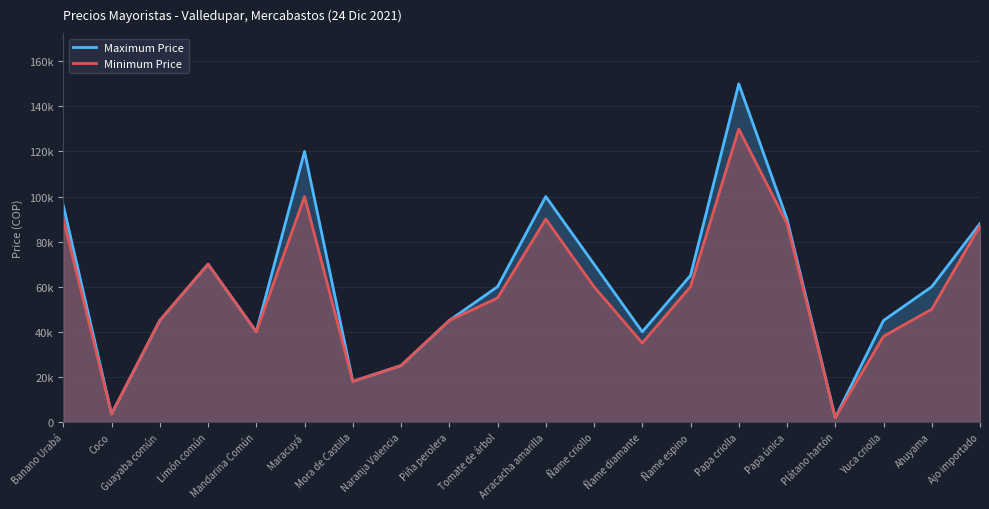

Is the value of Maximum Price at Guayaba común greater than the value of Minimum Price at Limón común?

No